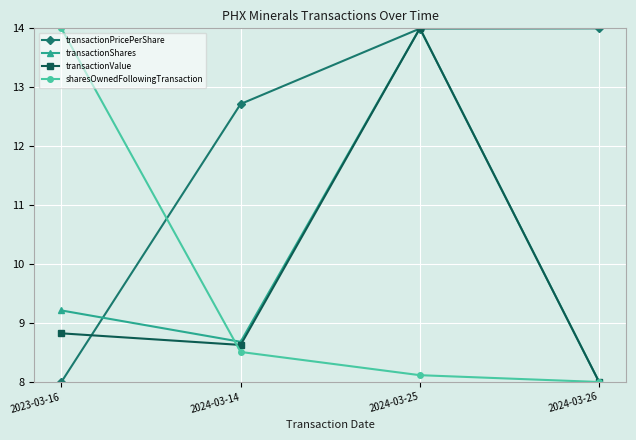

Reading left to right, list all the values displayed in this chart.

transactionPricePerShare: 8.0	12.7	14.0	14.0
transactionShares: 9.2	8.7	14.0	8.0
transactionValue: 8.8	8.6	14.0	8.0
sharesOwnedFollowingTransaction: 14.0	8.5	8.1	8.0